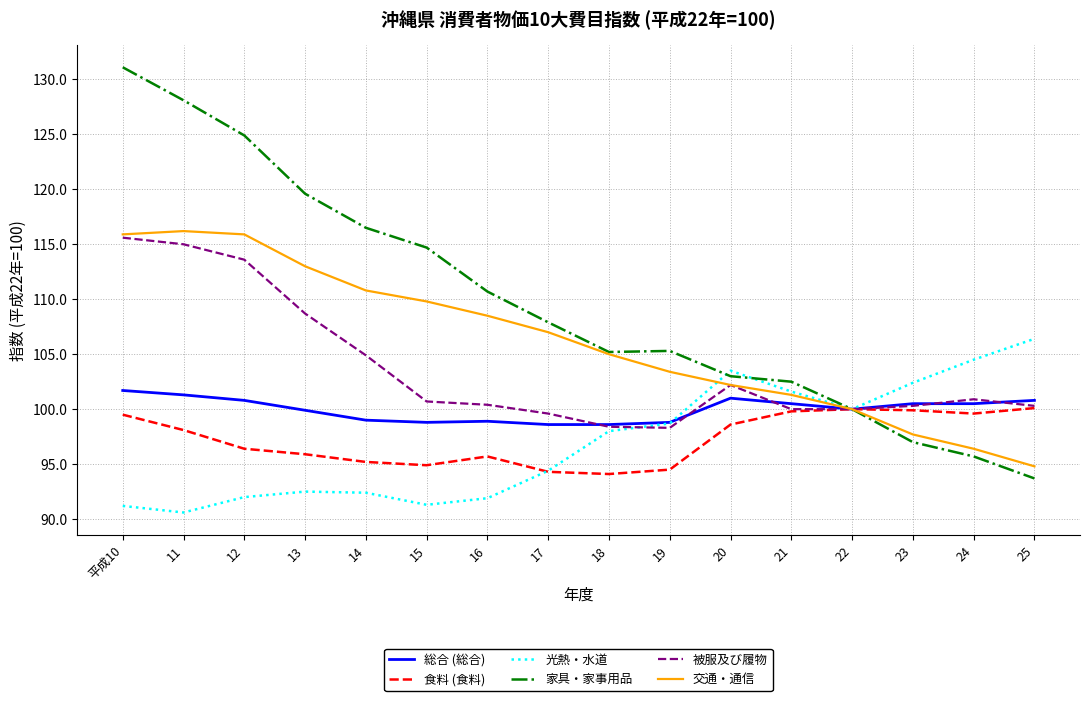

At which category is the sum across all series the highest?

平成10